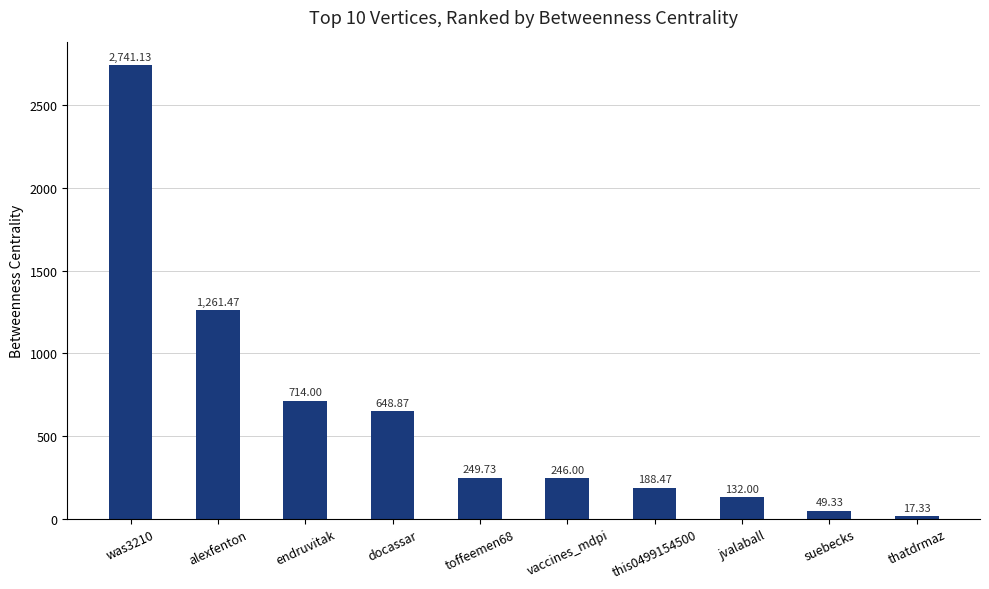

List the labels in order of value, largest first.

was3210, alexfenton, endruvitak, docassar, toffeemen68, vaccines_mdpi, this0499154500, jvalaball, suebecks, thatdrmaz